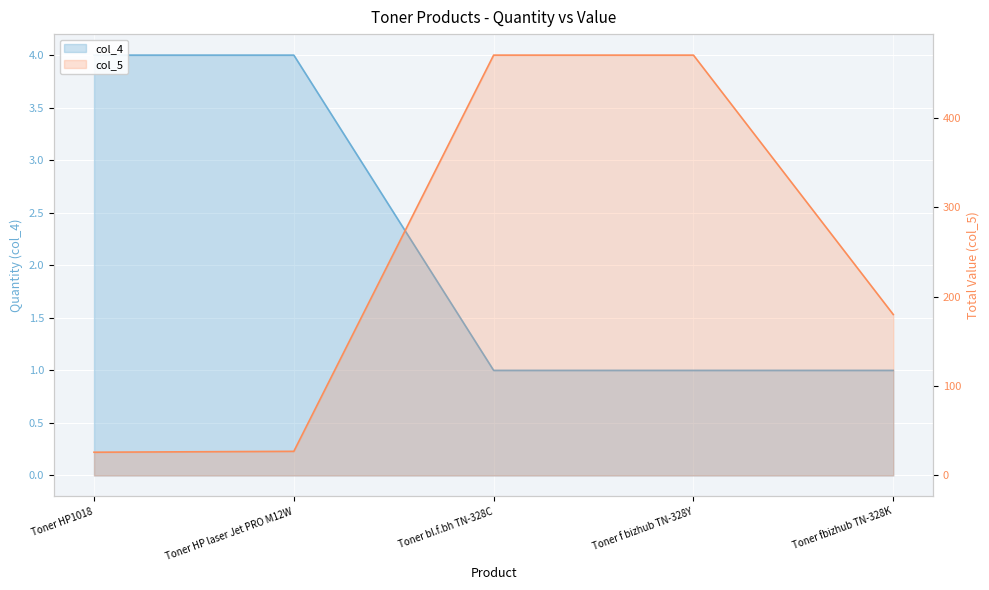

True or false: col_4 has more than 0 interior local peaks.

False